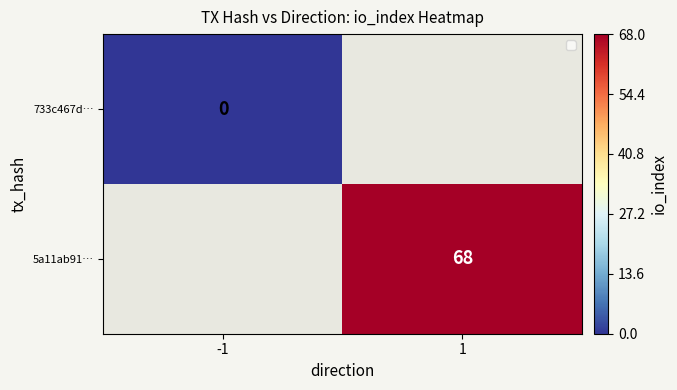

Is the value of 5a11ab91… at -1 greater than the value of 733c467d… at -1?

No